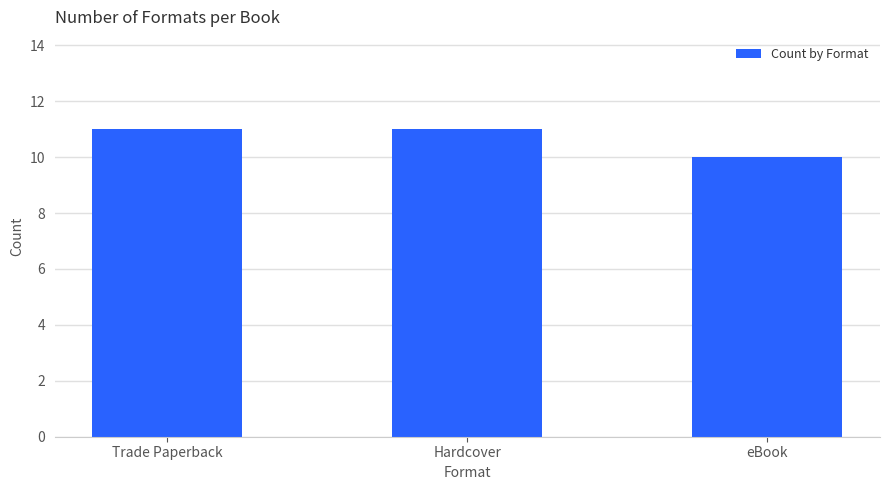

What is the minimum value shown in the chart?

10